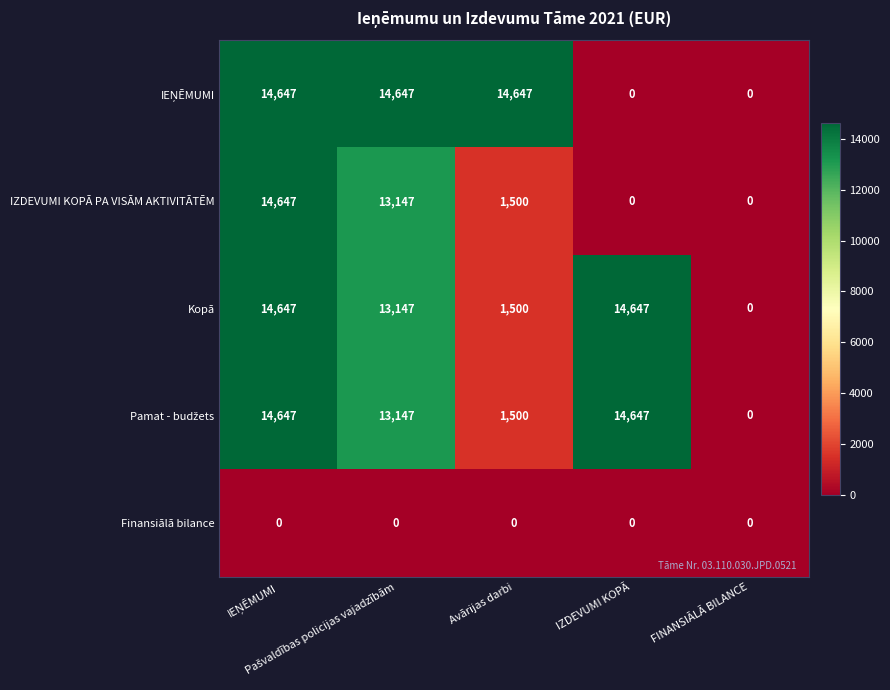

At how many categories does at least one series exceed 14420?

4